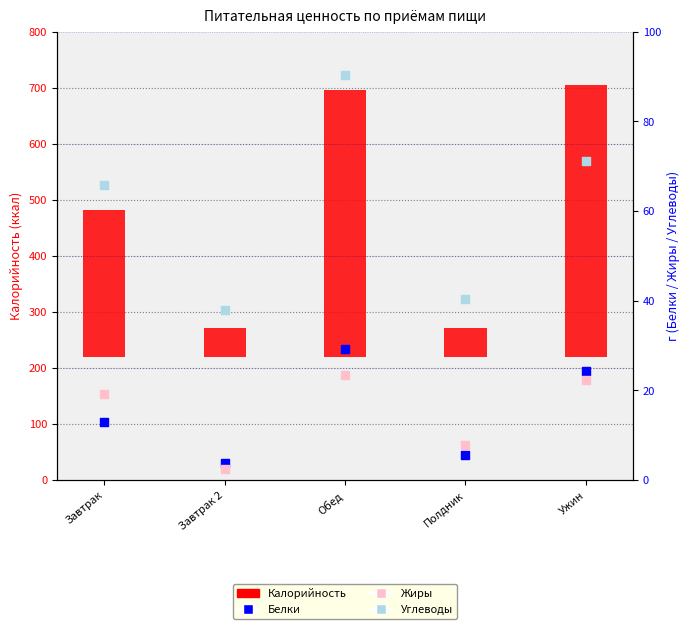

Which series reaches the minimum Y coordinate?

Жиры